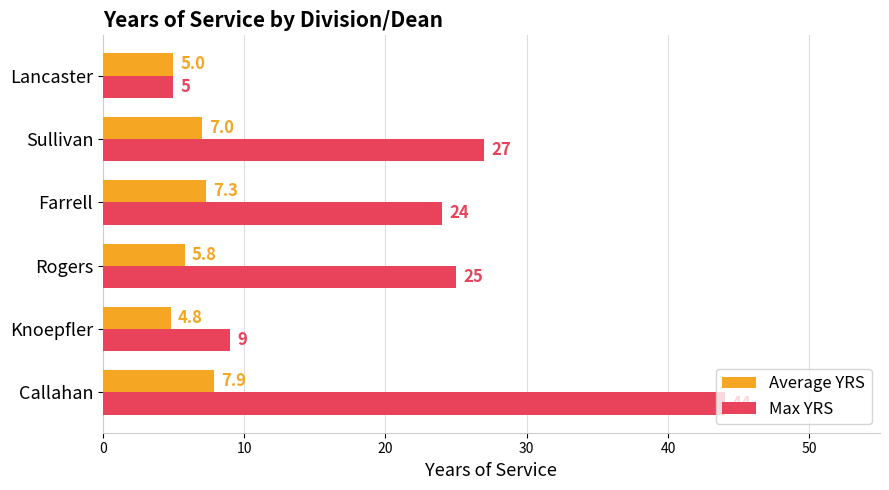

Rank the series by their maximum value, from lowest to highest.

Average YRS, Max YRS